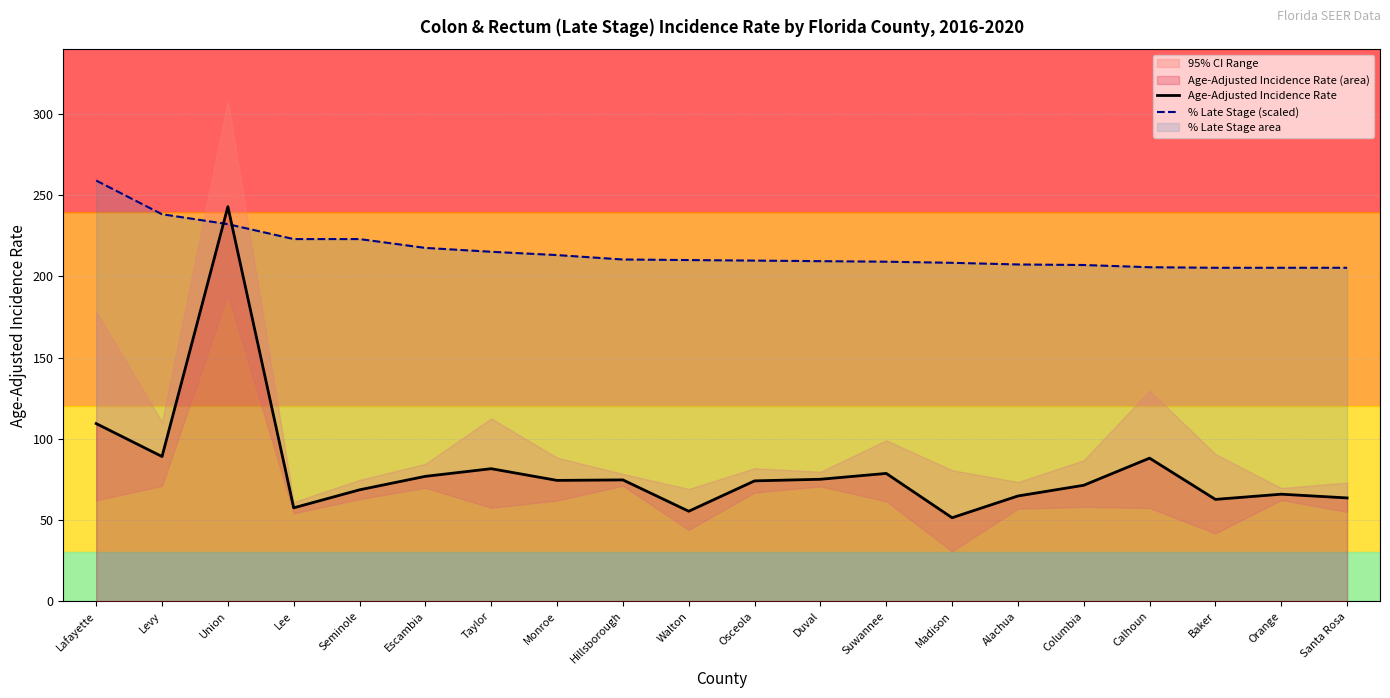

What is the value of the Age-Adjusted Incidence Rate point at the 7th from the left?

81.6